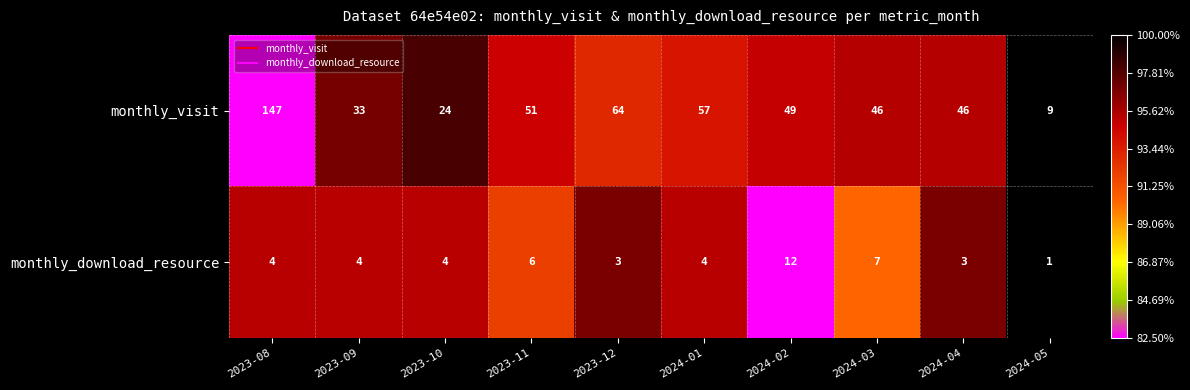

What is the total value across all series at 2024-03?

53